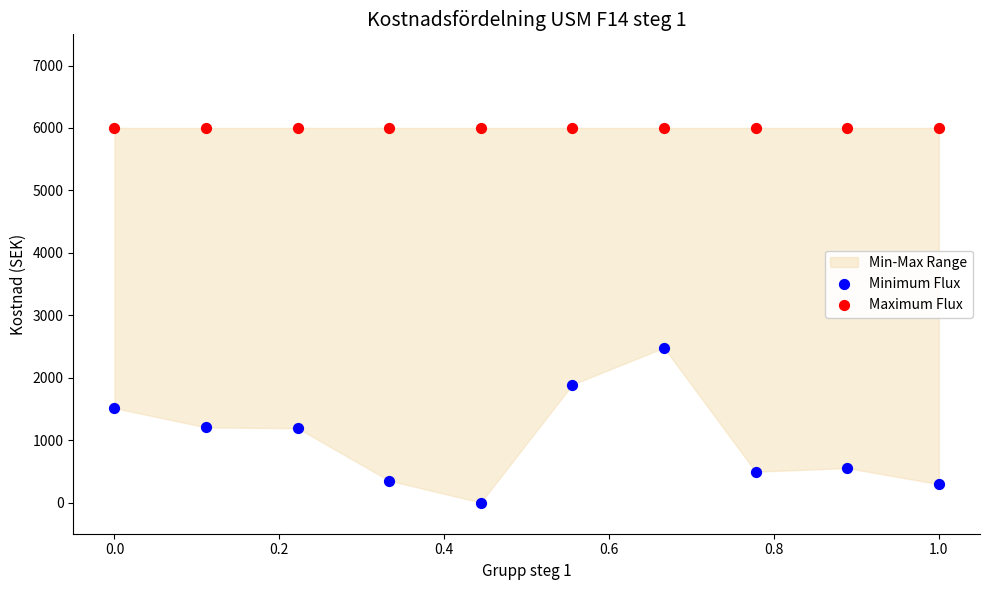

Which series contains the highest Y value?

Maximum Flux